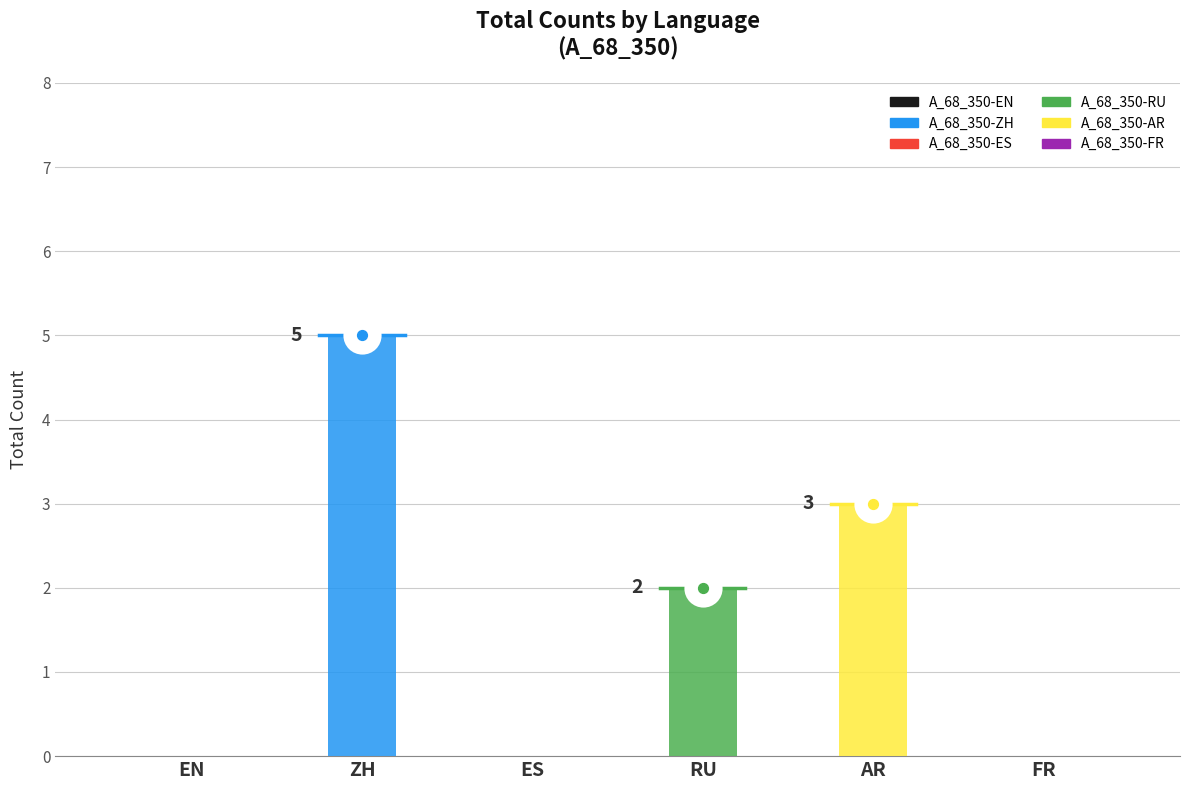

What are all the series names shown in the legend?

A_68_350-EN, A_68_350-ZH, A_68_350-ES, A_68_350-RU, A_68_350-AR, A_68_350-FR